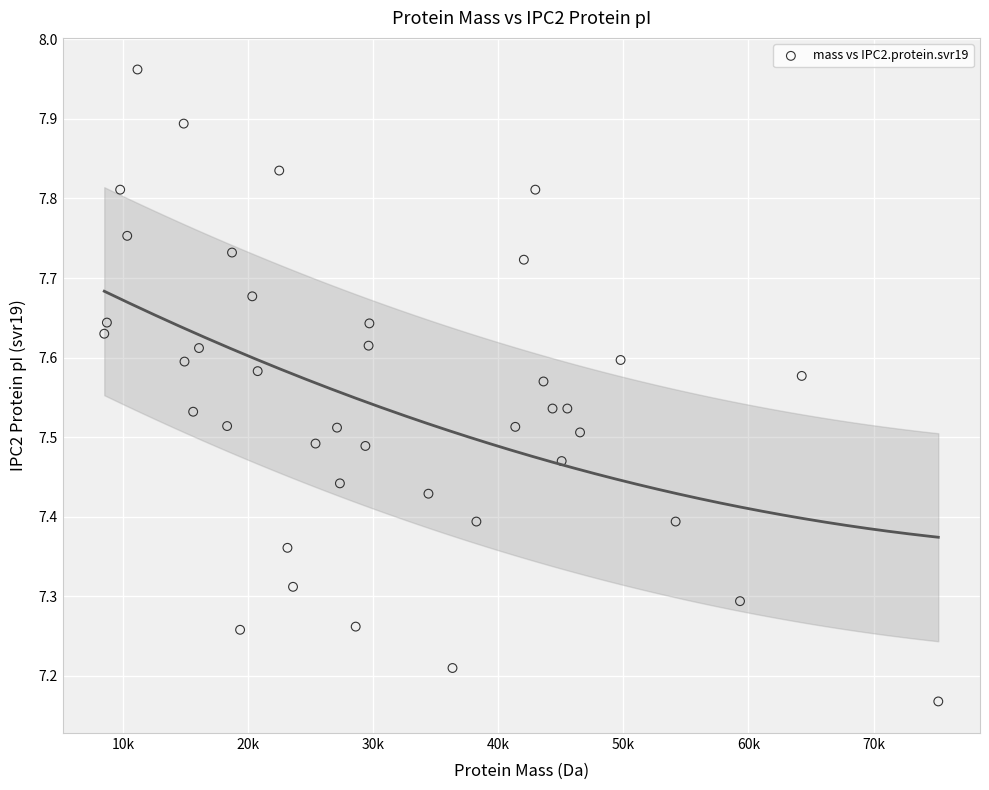

What is the range of X values (max minus min)?

66685.8